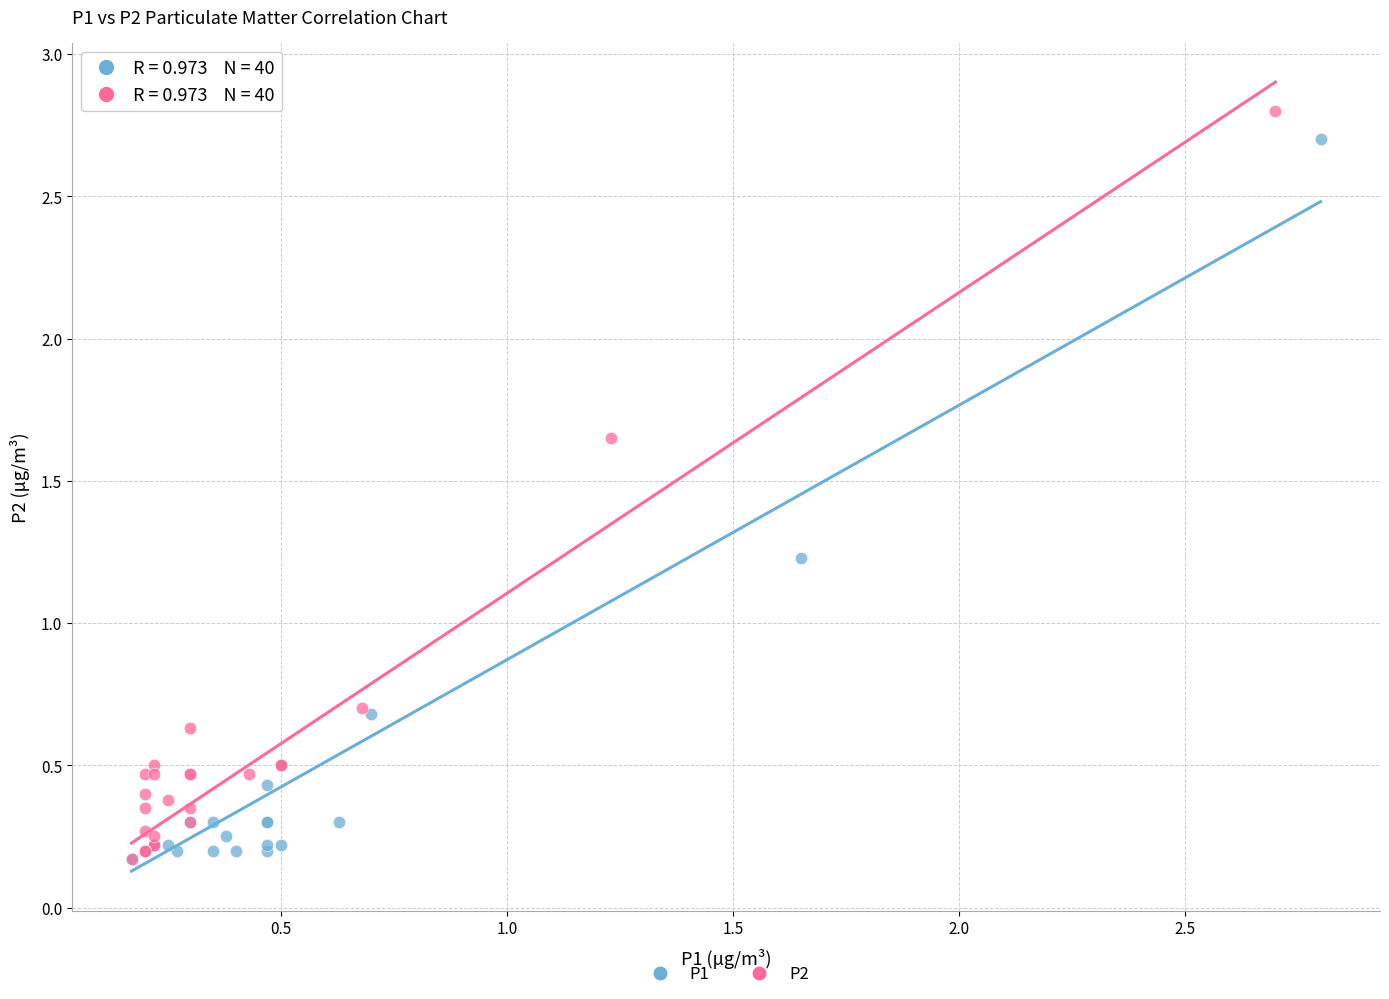

Which series contains the highest Y value?

P2